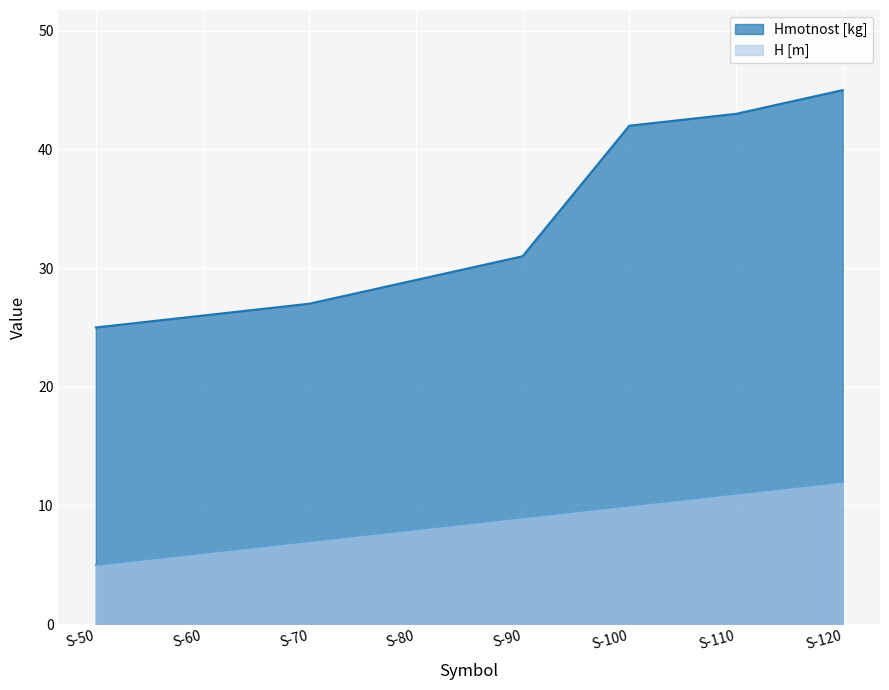

How many values in the Hmotnost [kg] series exceed 31?

3